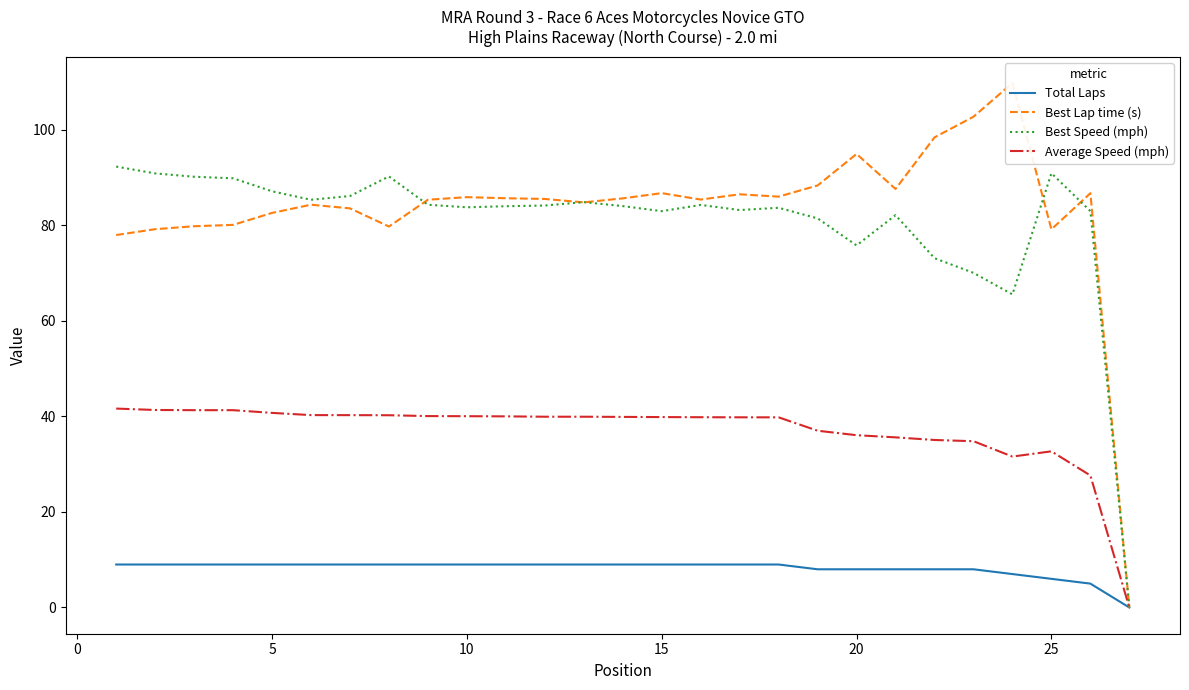

Is it true that Average Speed (mph) equals 36.1 at 20?

True